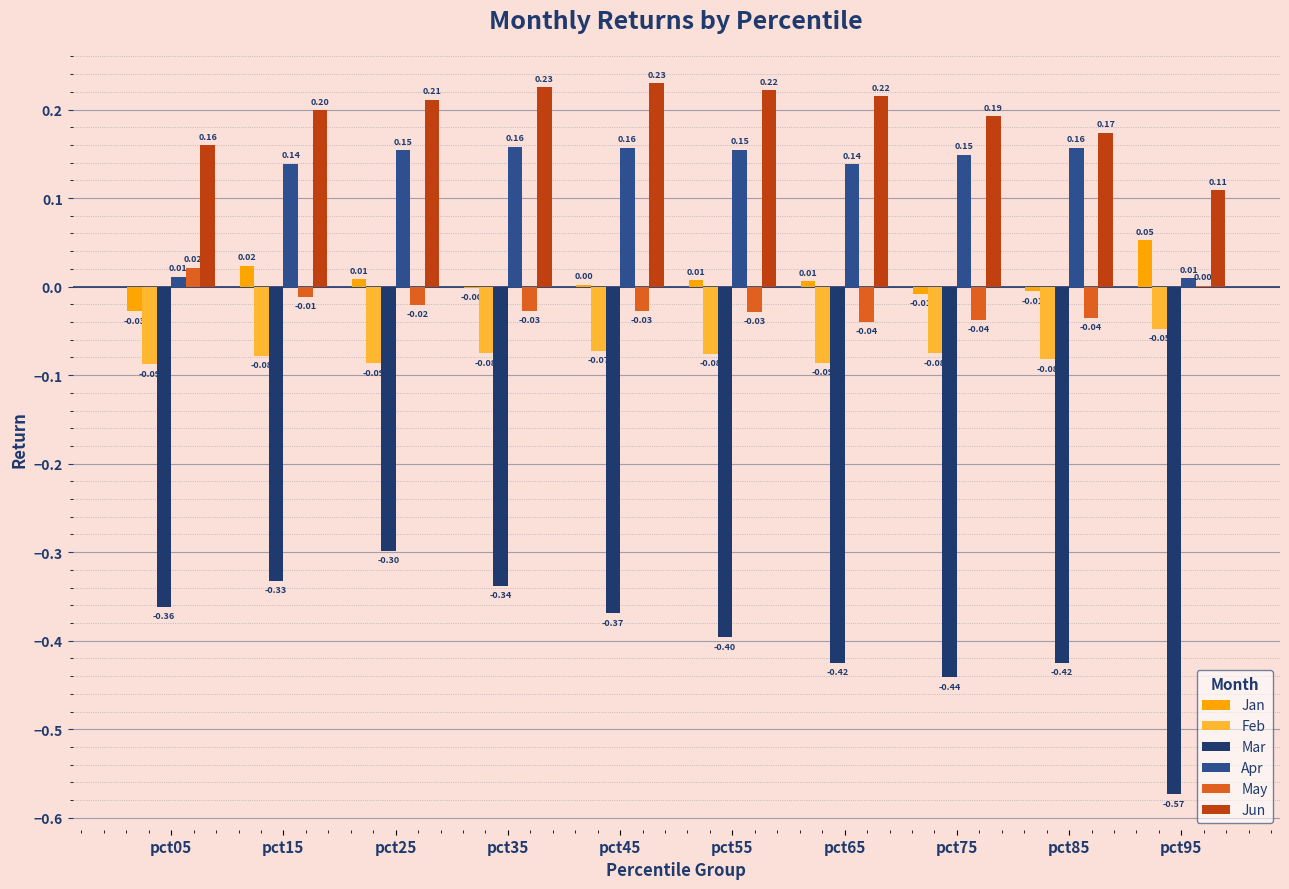

Which series has the largest range (max minus min)?

Mar